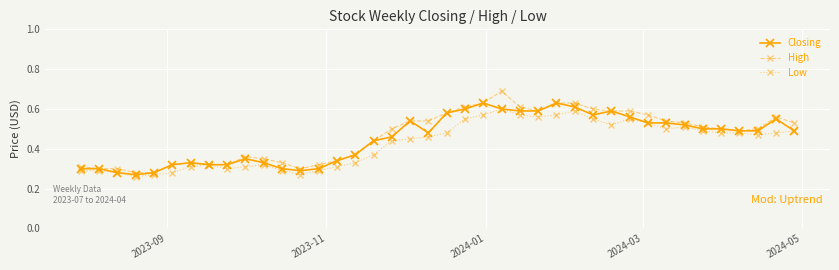

At how many categories does at least one series exceed 0?

40